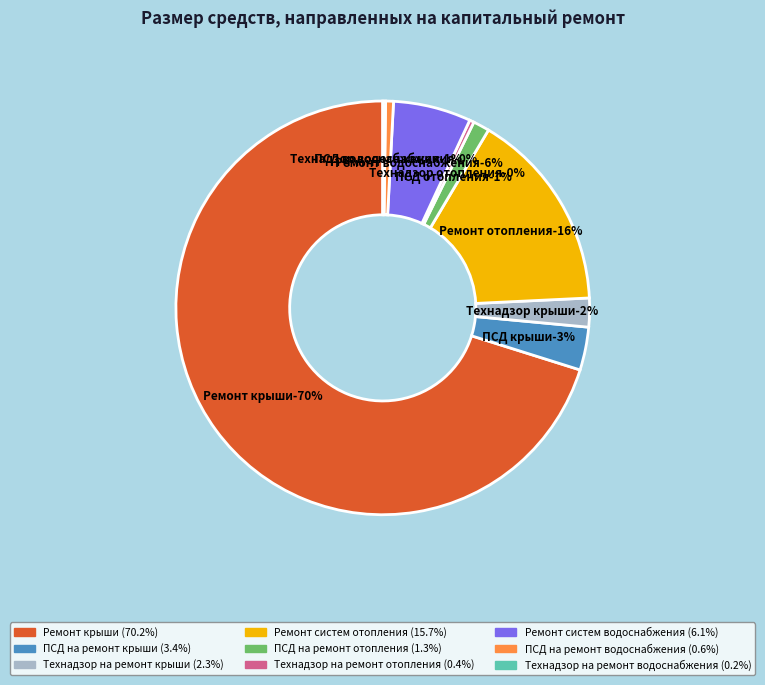

Is there a majority slice in this chart?

Yes